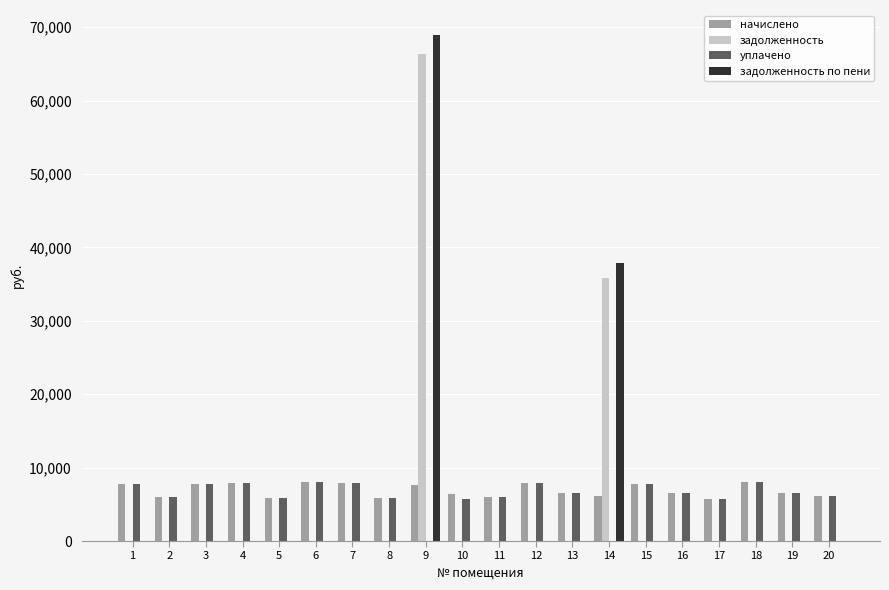

Are the bars grouped side by side (vs. stacked)?

Yes